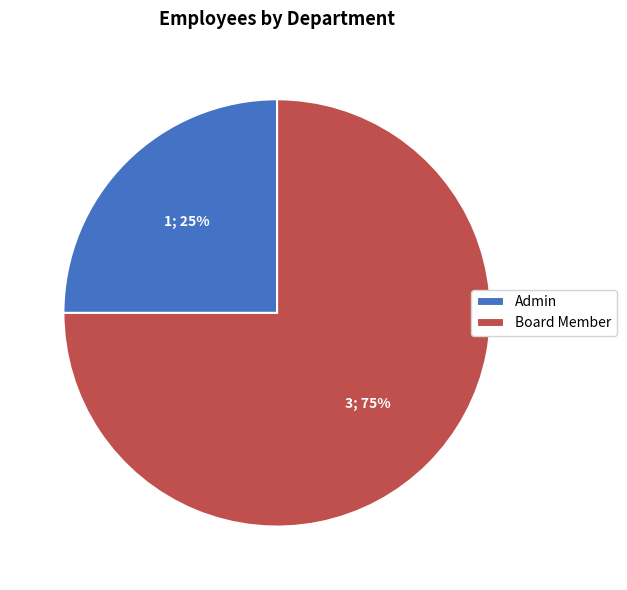

To the nearest percent, what portion does Admin represent?

25%